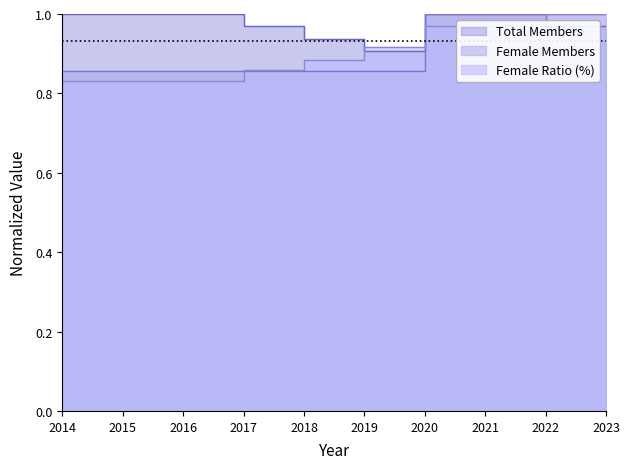

Which label corresponds to the smallest value in the chart?

2014